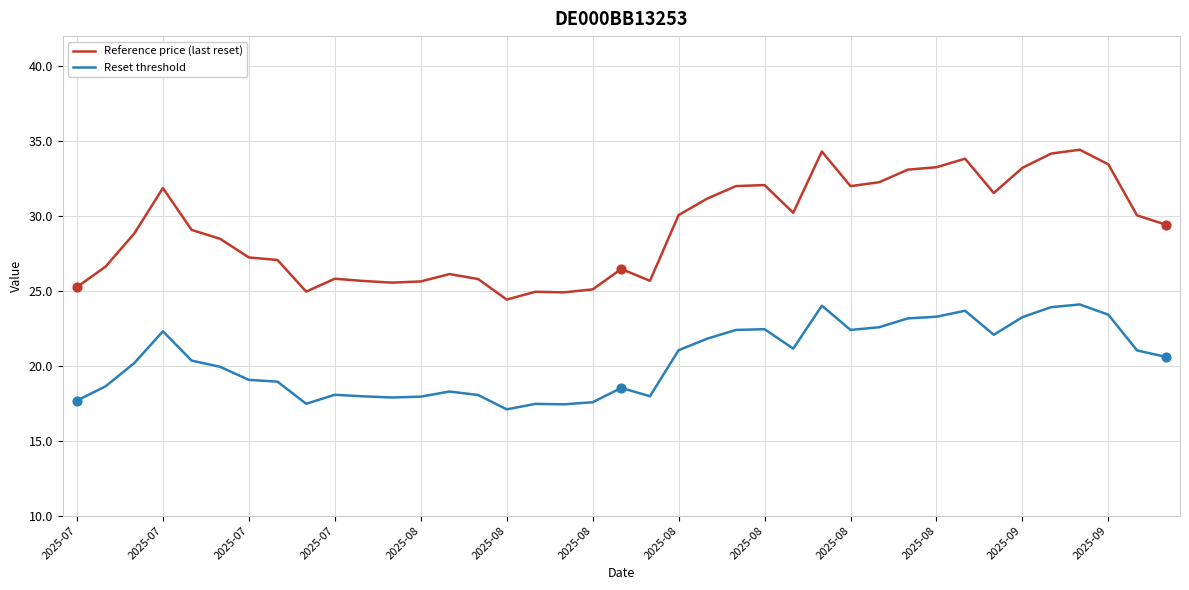

What are all the series names shown in the legend?

Reference price (last reset), Reset threshold